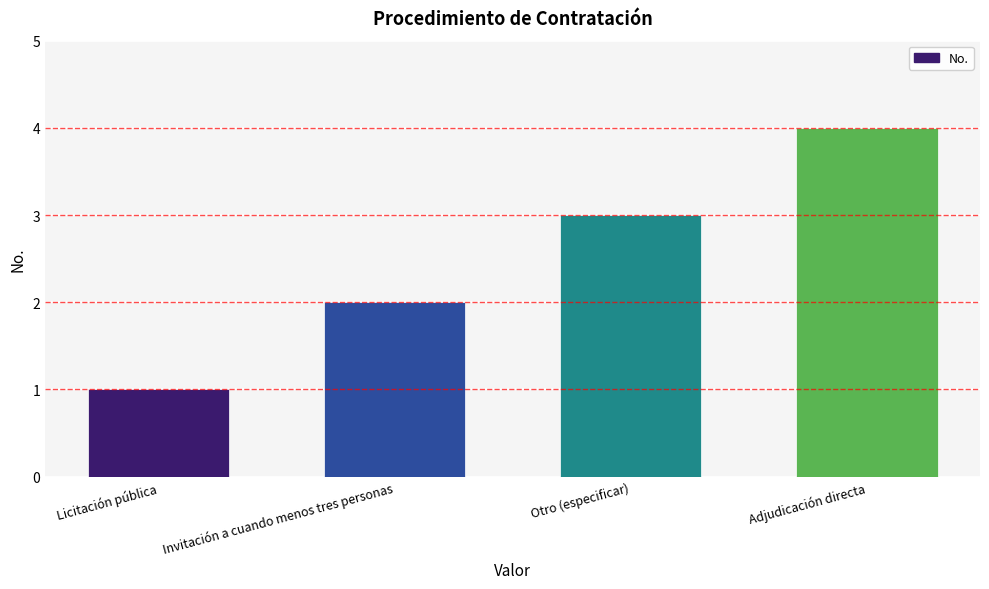

True or false: the data shows 1 at Licitación pública.

True